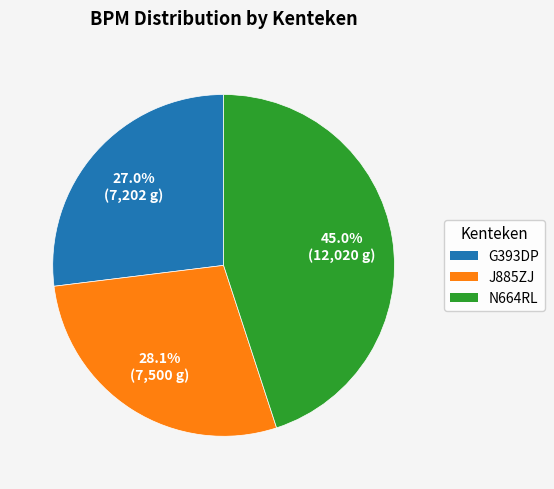

What is the smallest slice in the pie chart?

G393DP